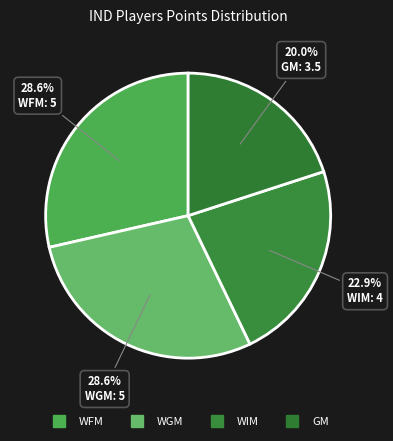

How many segments does this pie chart have?

4